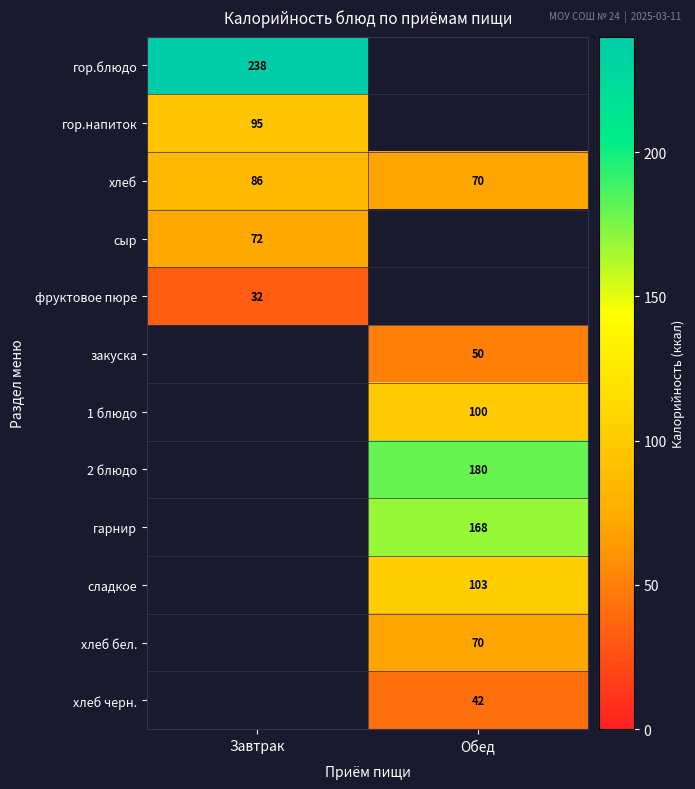

What is the highest value of the хлеб series?

86